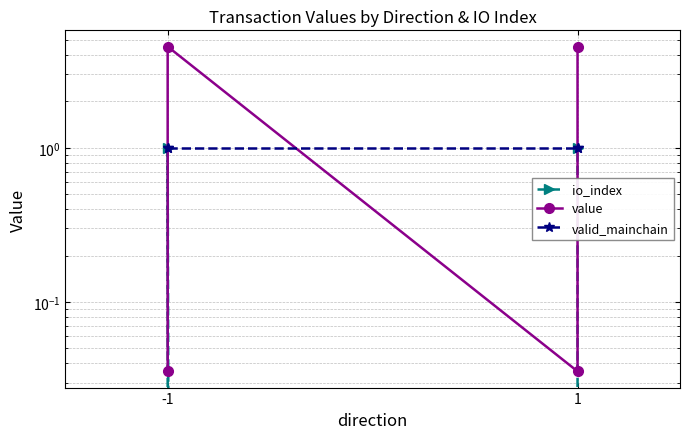

Is it true that value equals 0.0 at -1?

True